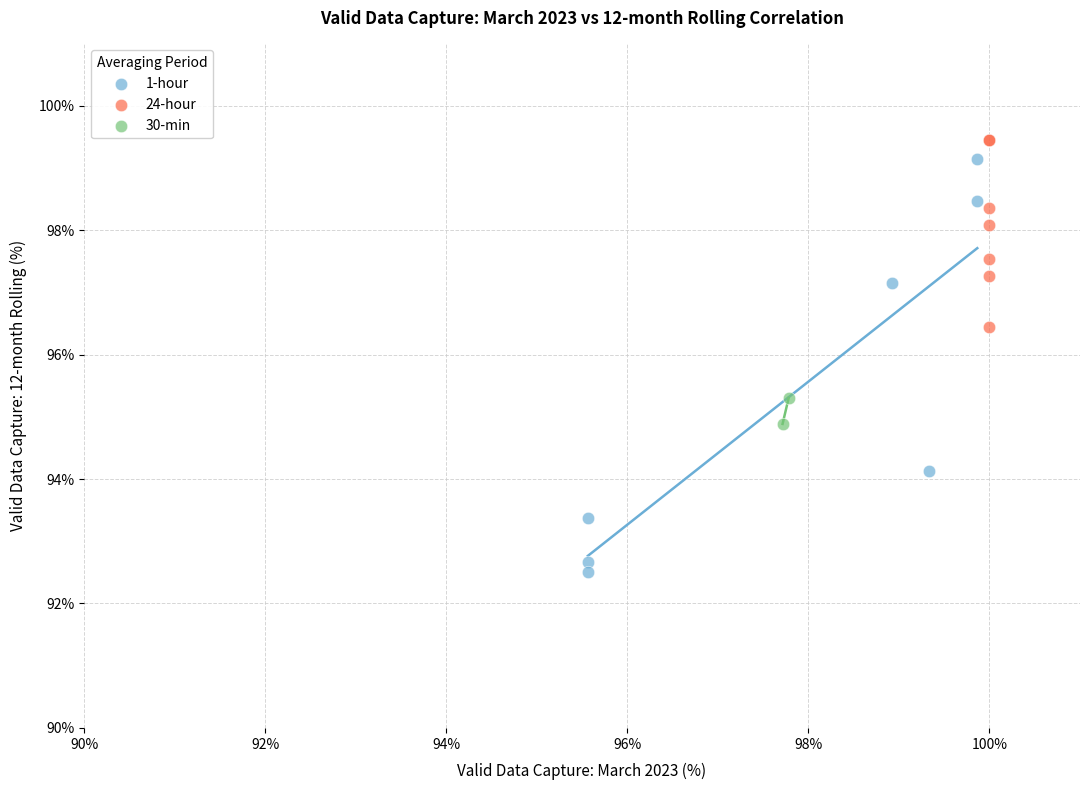

Which series contains the lowest Y value?

1-hour